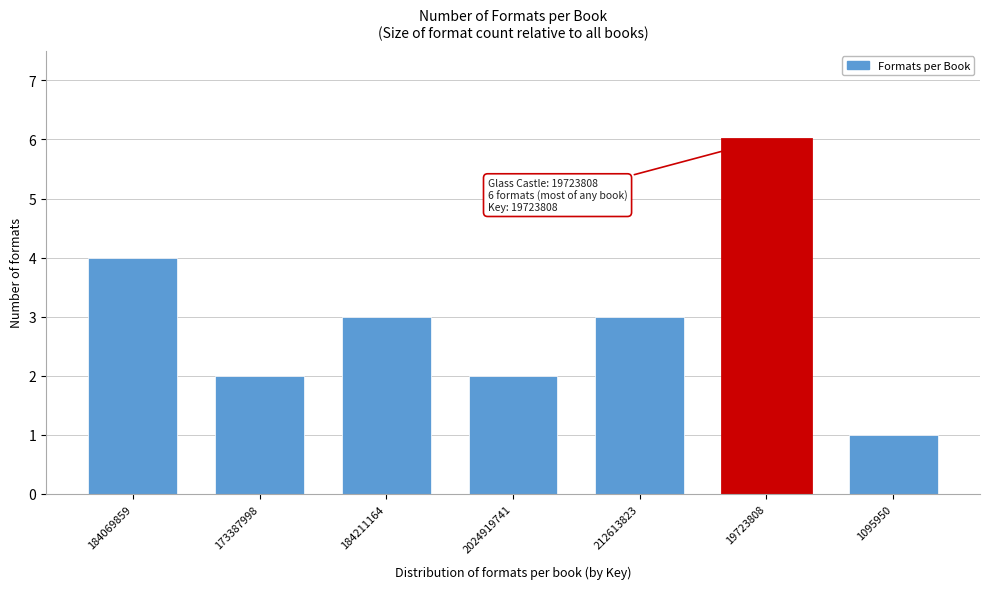

Reading left to right, list all the values displayed in this chart.

184069859=4	173387998=2	184211164=3	2024919741=2	212613823=3	19723808=6	1095950=1